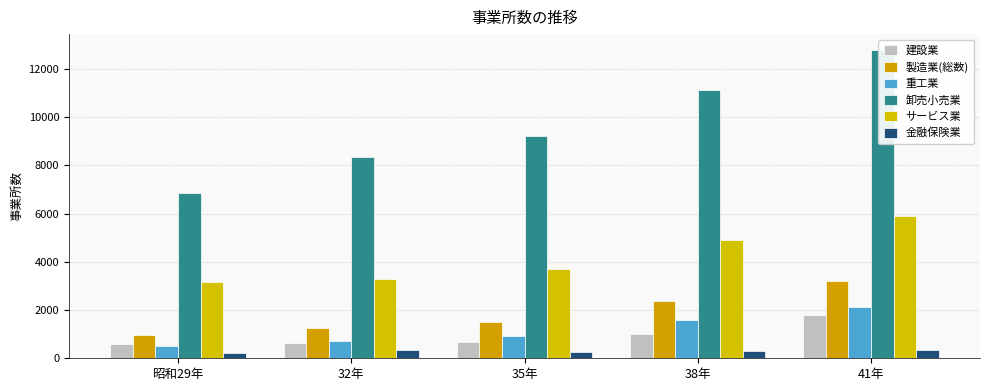

What is the label of the 1st bar from the left?

昭和29年